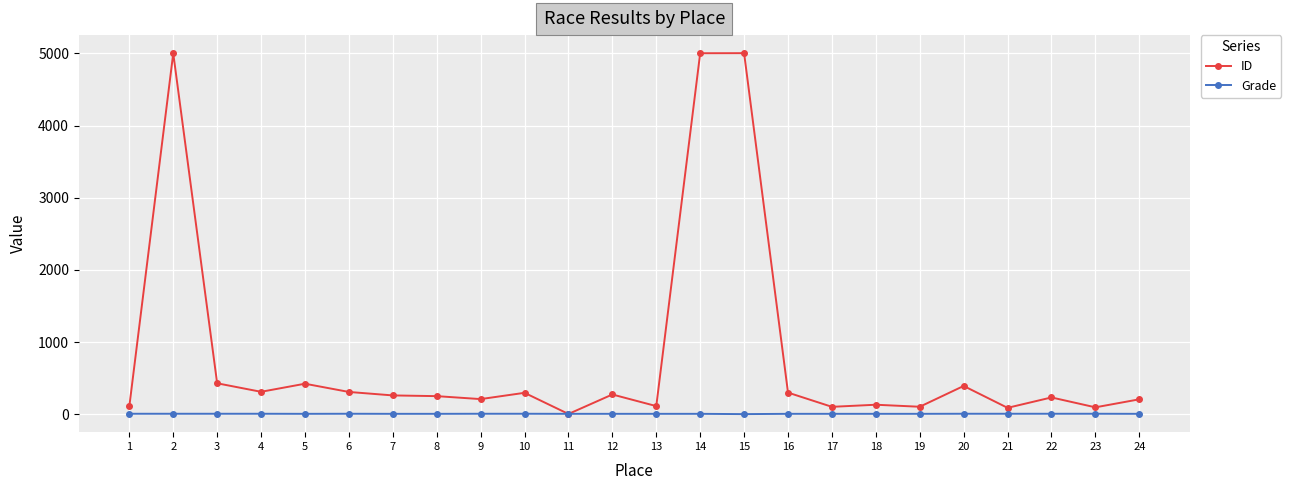

Which series has the largest total across all categories?

ID